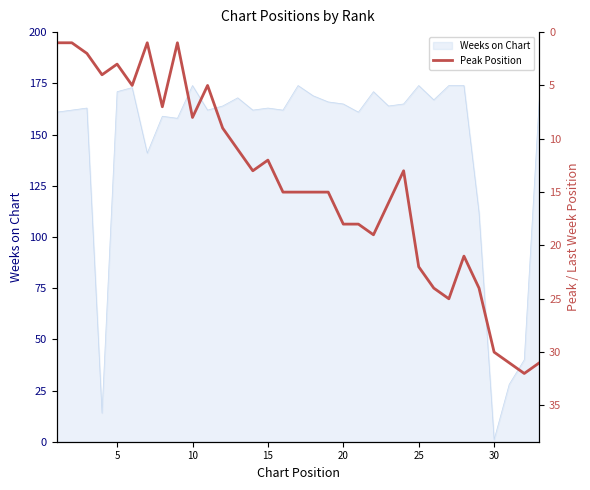

Is it true that Weeks on Chart equals 174 at 10?

True